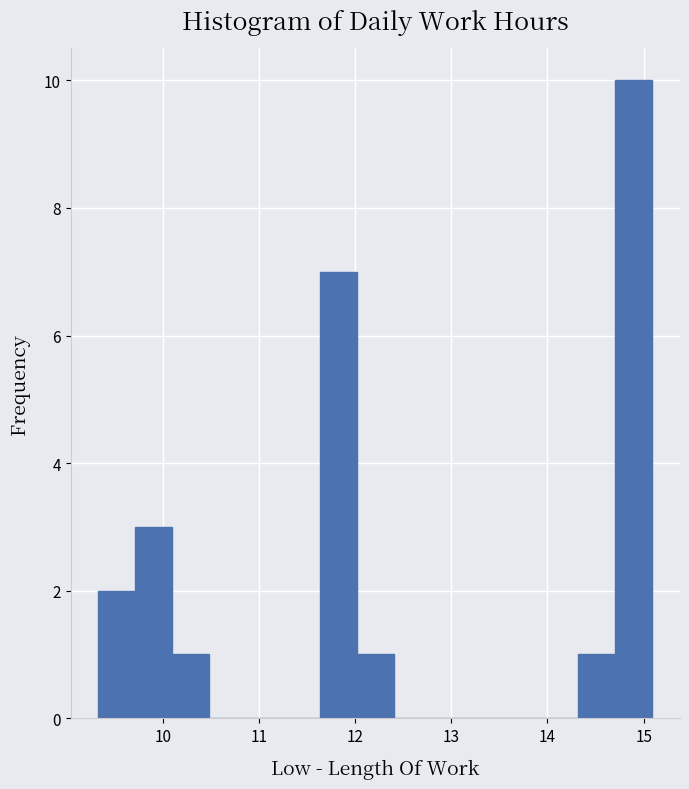

Read against the x-axis, roughly where is the centre of the tallest bar?

14.9